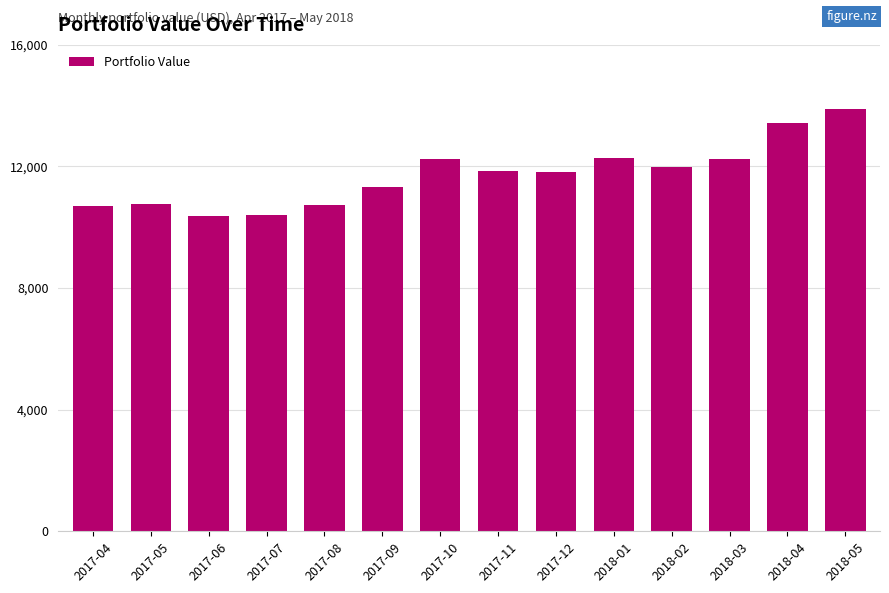

What is the value of the 3rd bar from the left?

10379.5